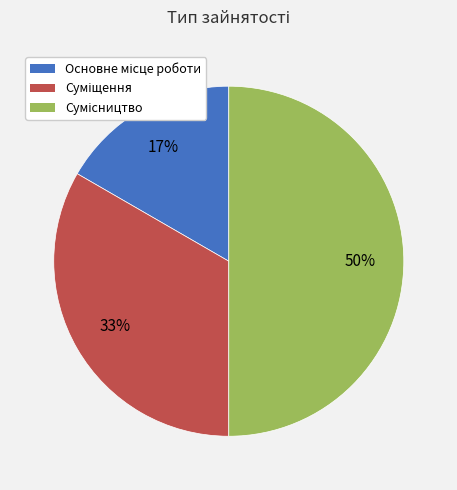

How many segments does this pie chart have?

3